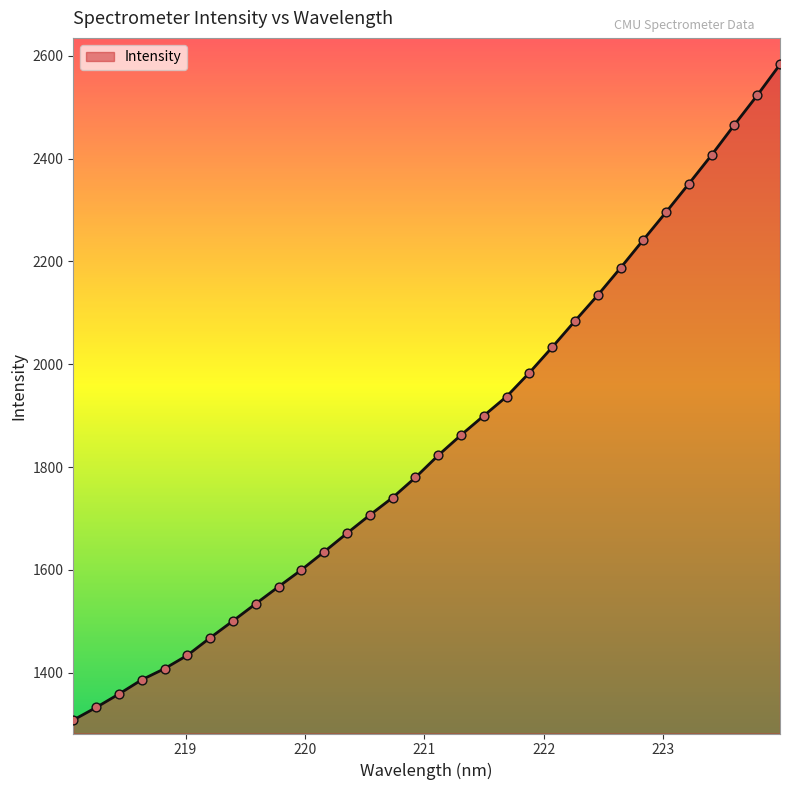

What is the minimum value shown in the chart?

1308.1